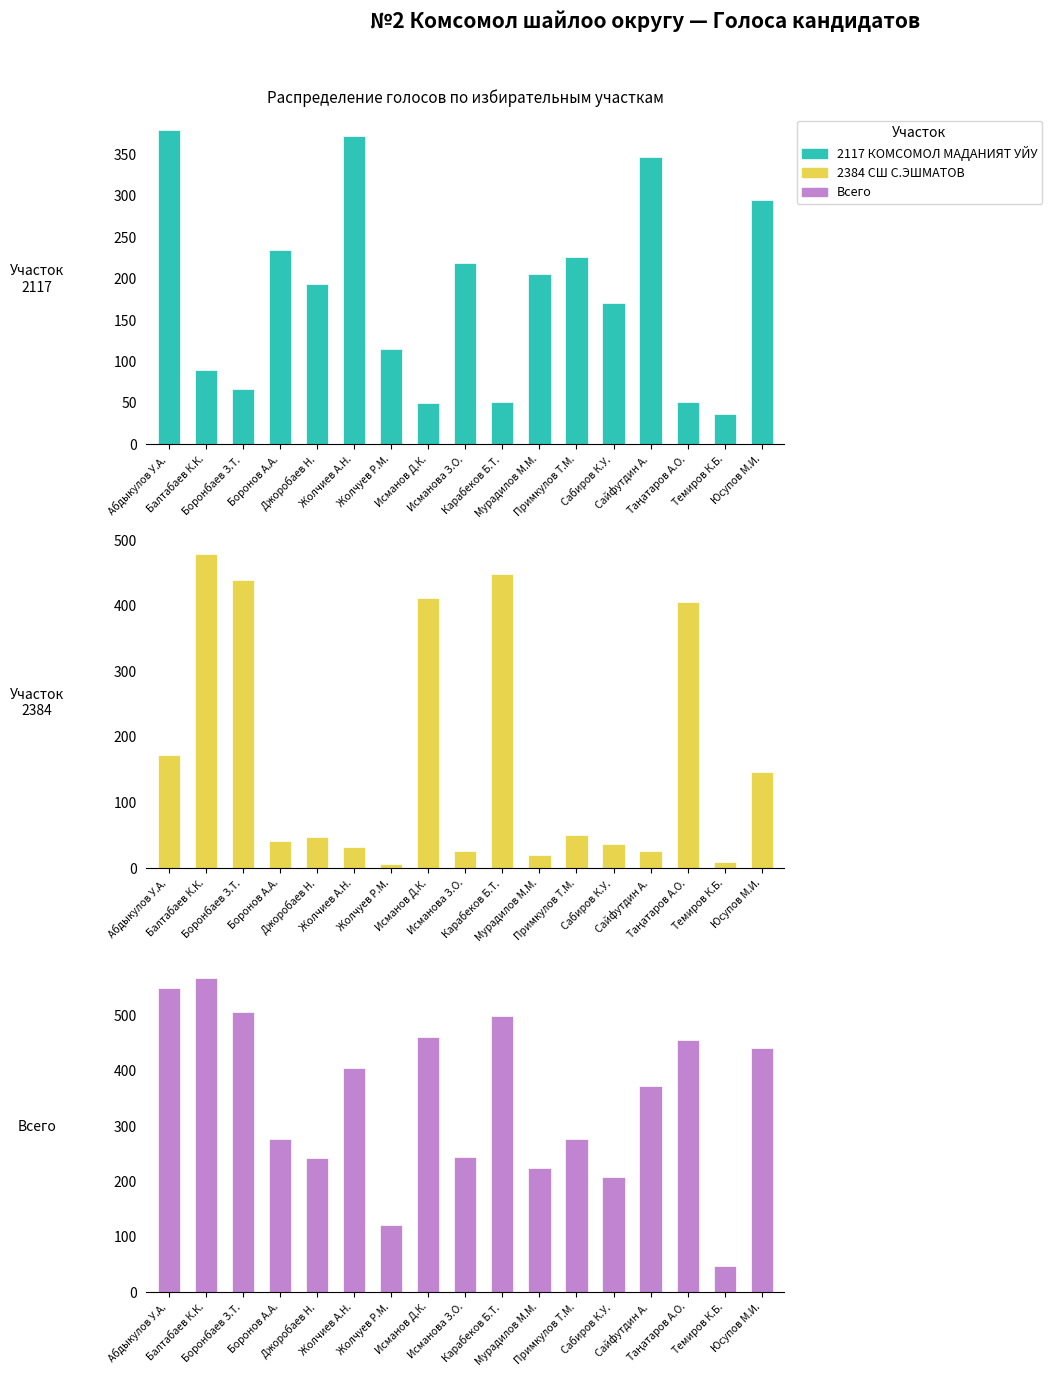

What position from the left is Карабеков Б.Т.?

10